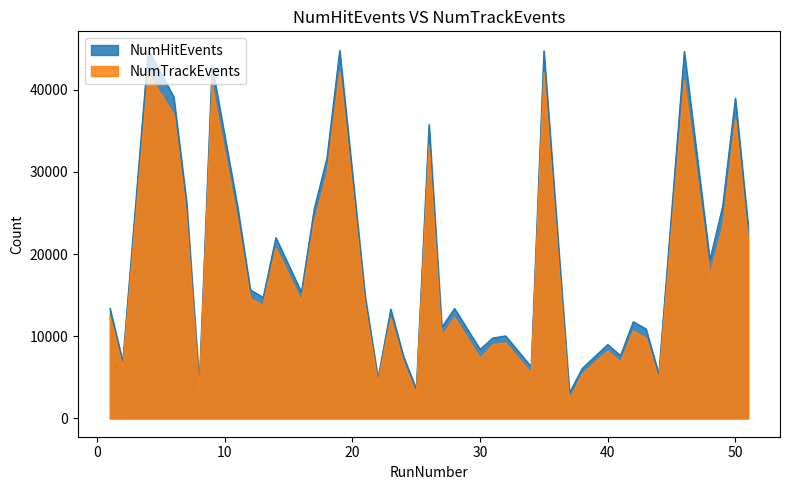

Reading left to right, extract all data points from this chart.

NumHitEvents: 13406	6924	44875	39140	26342	4267	42962	25760	15650	14720	22005	15364	25485	31692	44792	14800	4871	13299	7532	3575	35779	11090	13373	8401	9790	10034	6301	44740	3102	6077	8984	7633	11763	10887	5397	44672	19276	25789	38989	23495
NumTrackEvents: 12416	6227	41981	36970	24678	3714	40500	23950	14569	13807	20724	14244	23899	29791	42239	13690	4424	12166	6700	2971	33257	10034	12279	7306	8968	9184	5481	42059	2224	5390	8199	6838	10632	9763	4691	41108	17422	23294	36381	21621